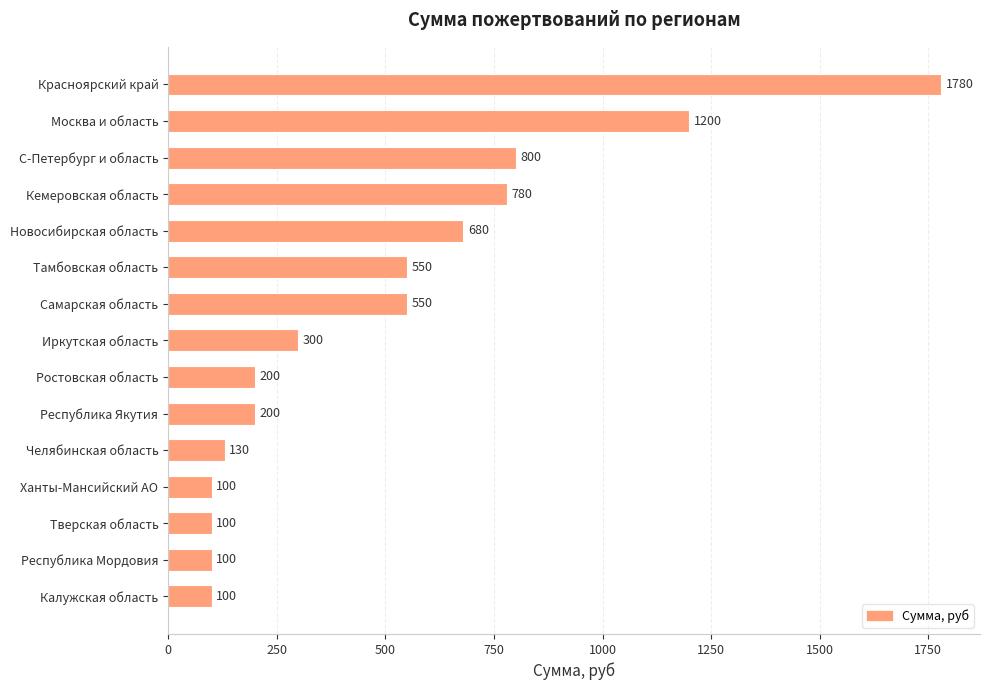

What is the average value?

505